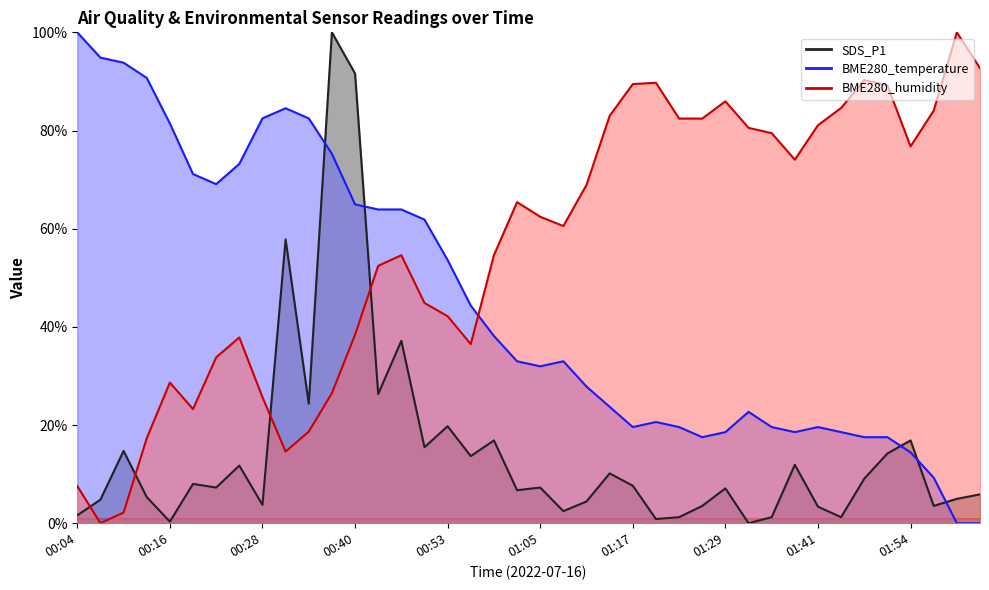

At which label does BME280_temperature first exceed 32?

00:04